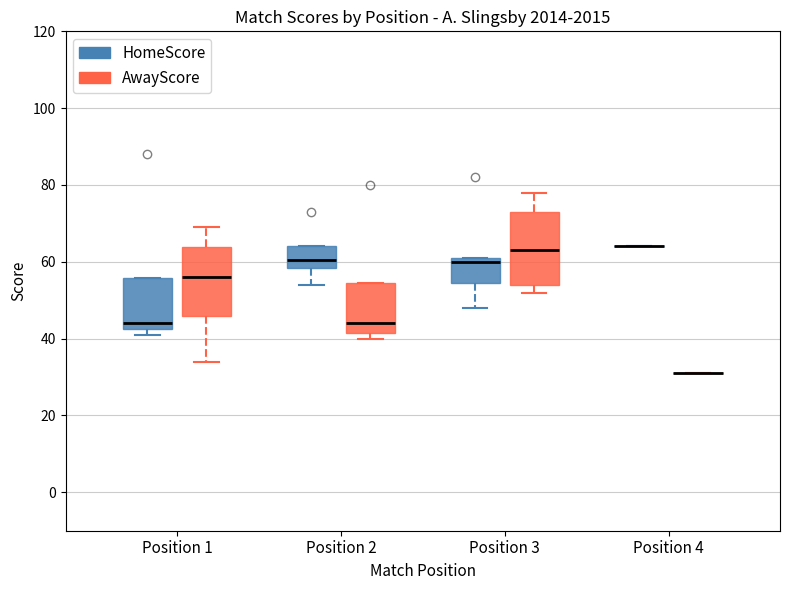

Reading left to right, read every box against the y-axis: the position of its median line, the range the box covers, and the ends of its whiskers. The values are not printed on the chart, so give them approximately, as read against the axis.

Position 1 (HomeScore): median 44, box 42 to 56, whiskers 42 (just below the box's lower edge) to 56
Position 1 (AwayScore): median 56, box 46 to 64, whiskers 34 to 70
Position 2 (HomeScore): median 60, box 58 to 64, whiskers 54 to 64
Position 2 (AwayScore): median 44, box 42 to 54, whiskers 40 to 54
Position 3 (HomeScore): median 60, box 54 to 62, whiskers 48 to 62
Position 3 (AwayScore): median 64, box 54 to 74, whiskers 52 to 78
Position 4 (HomeScore): box collapsed to a line at 64, whiskers 64 to 64
Position 4 (AwayScore): box collapsed to a line at 32, whiskers 32 to 32